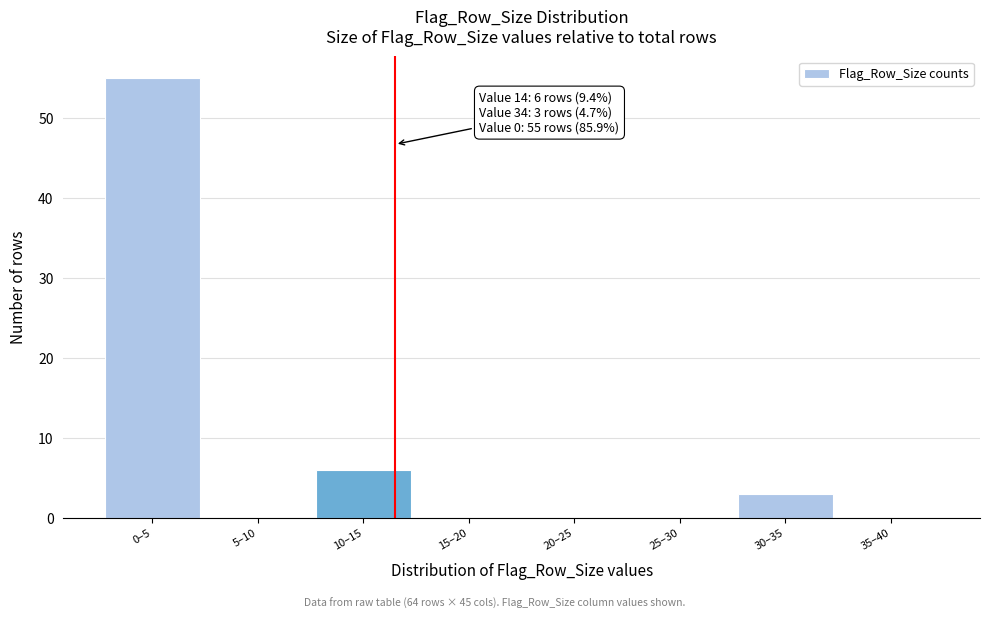

Reading left to right, transcribe all the data shown in this chart.

0–5=55	5–10=0	10–15=6	15–20=0	20–25=0	25–30=0	30–35=3	35–40=0